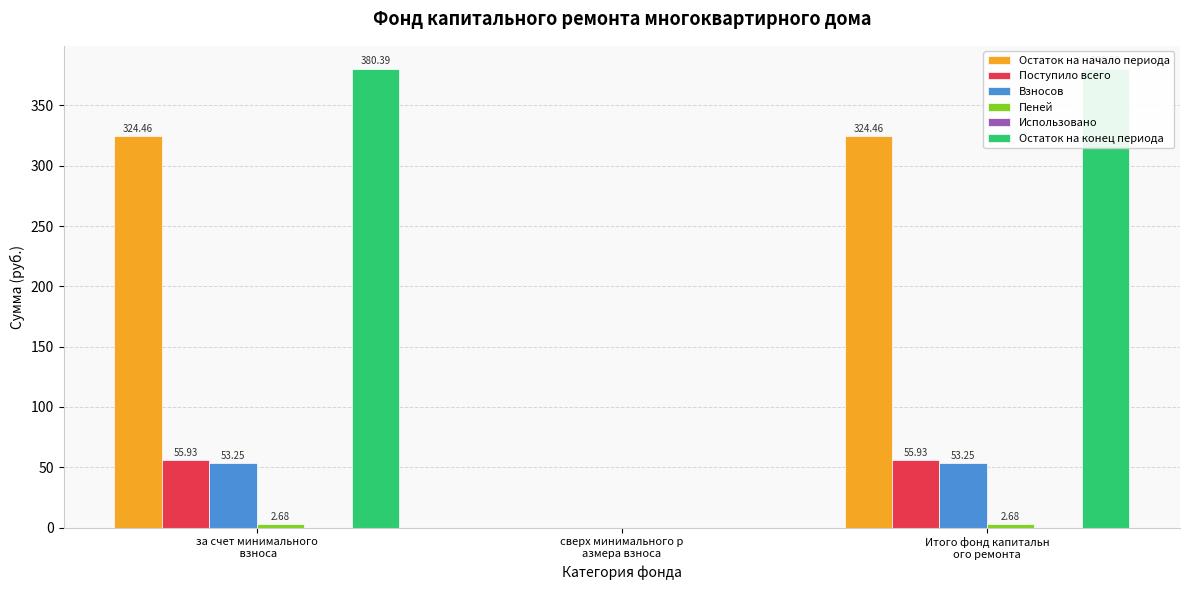

At which label is Остаток на начало периода closest to 162?

сверх минимального р
азмера взноса